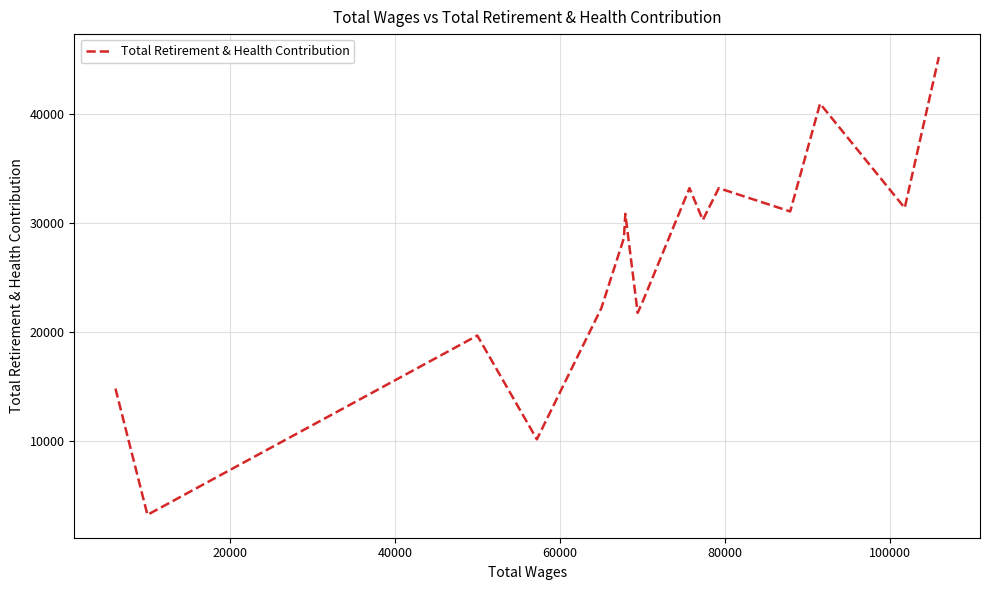

What is the difference between the maximum and minimum values?

41957